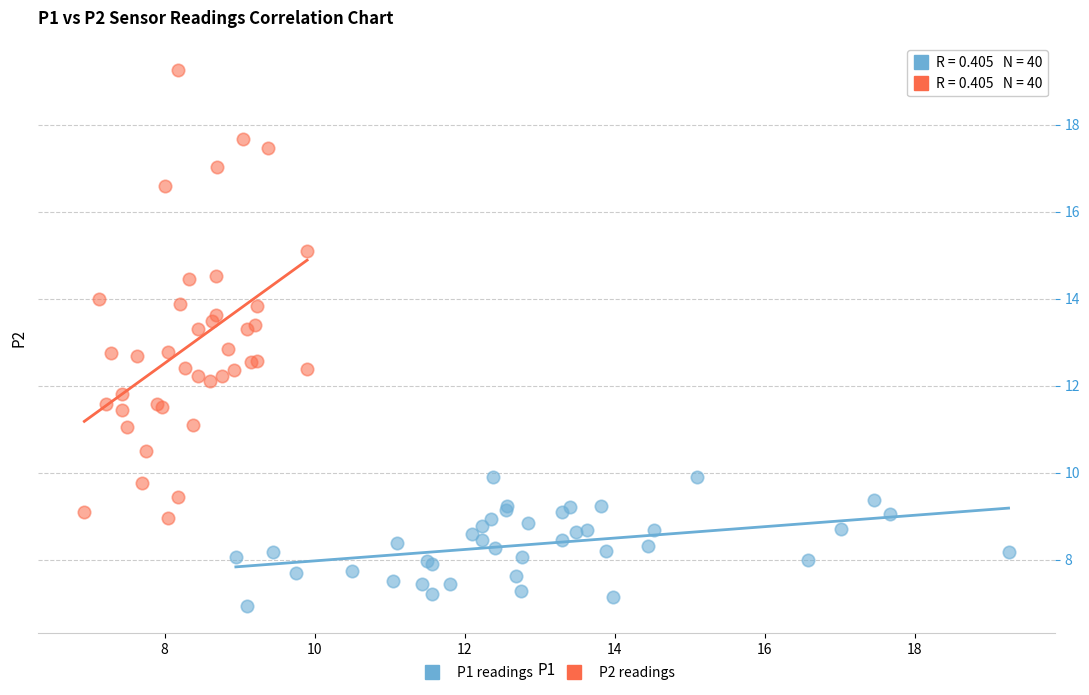

What are all the series names shown in the legend?

P1 readings, P2 readings